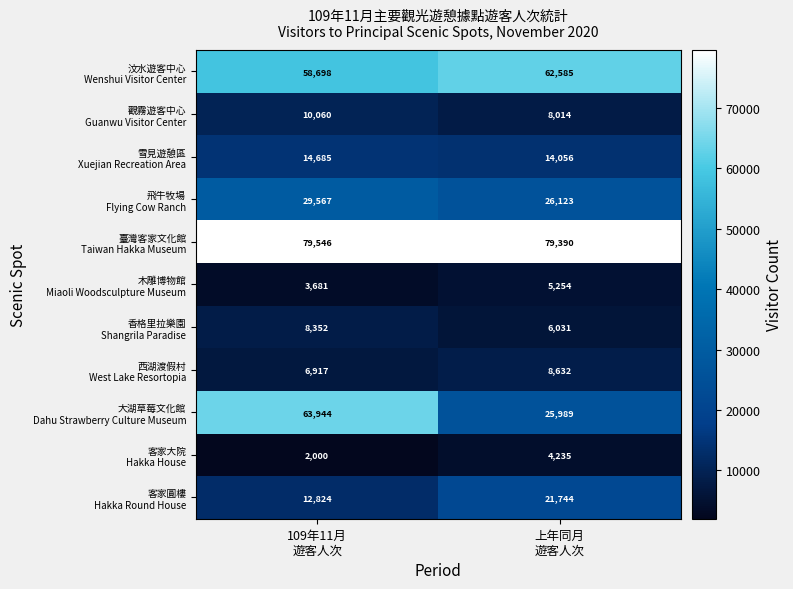

Which label corresponds to the largest value in the chart?

109年11月
遊客人次